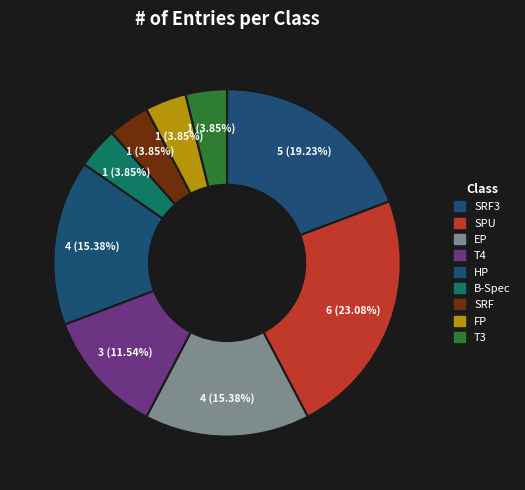

How many segments does this pie chart have?

9